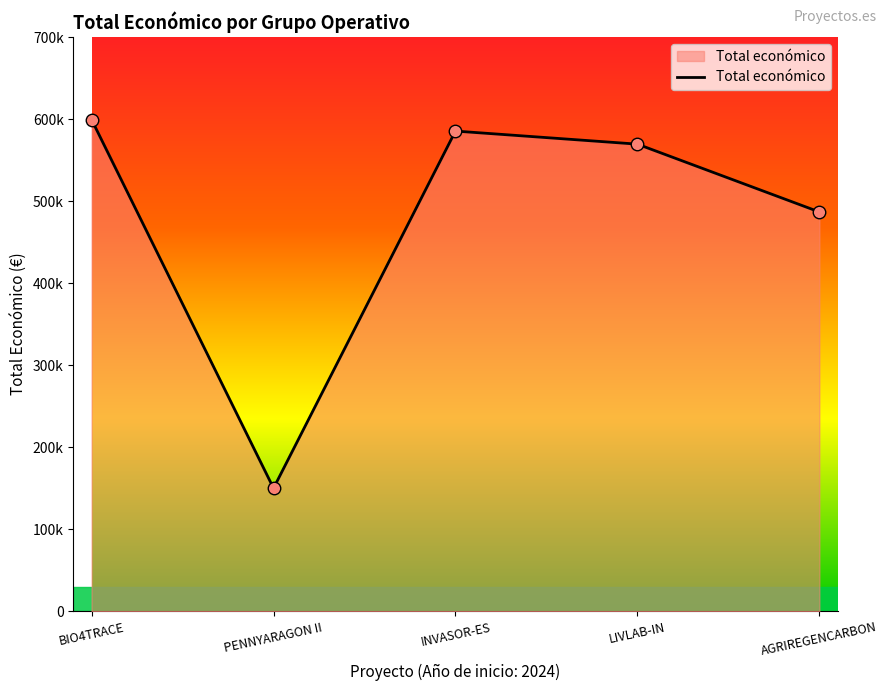

Does the chart display data point markers on the line(s)?

No